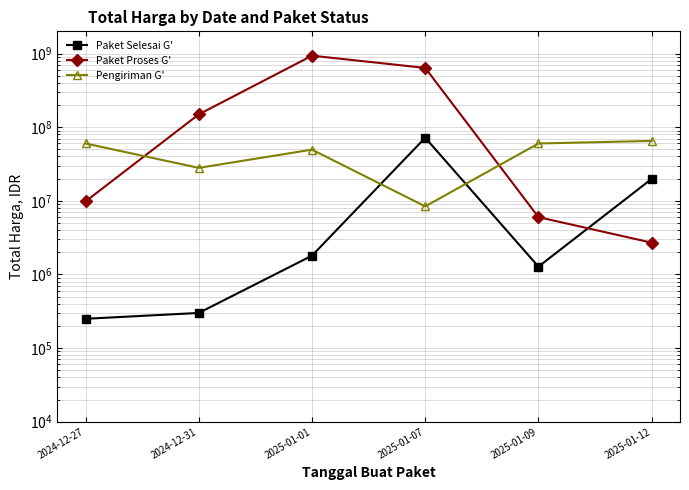

What is the average value of the Paket Selesai G' series?

15879967